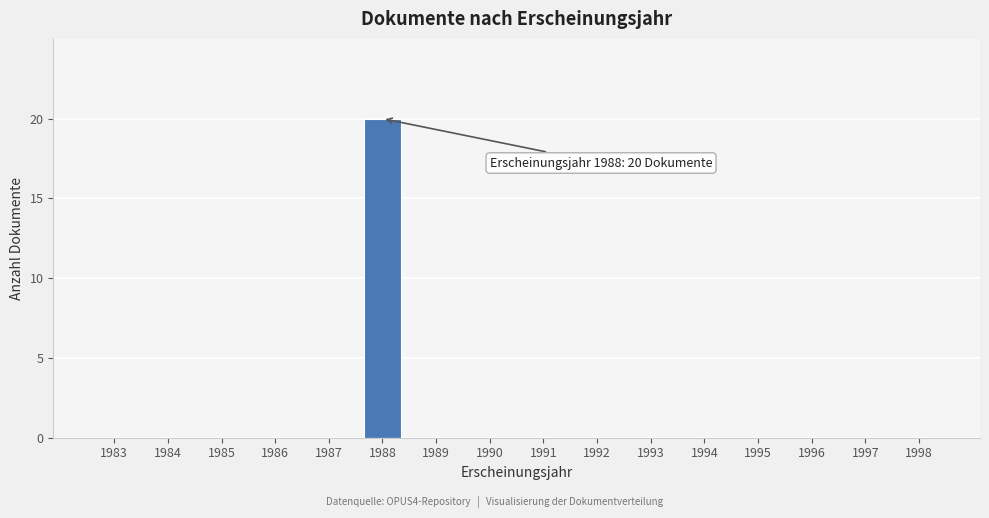

Reading right to left, what are all the values shown in this chart?

1998=0	1997=0	1996=0	1995=0	1994=0	1993=0	1992=0	1991=0	1990=0	1989=0	1988=20	1987=0	1986=0	1985=0	1984=0	1983=0